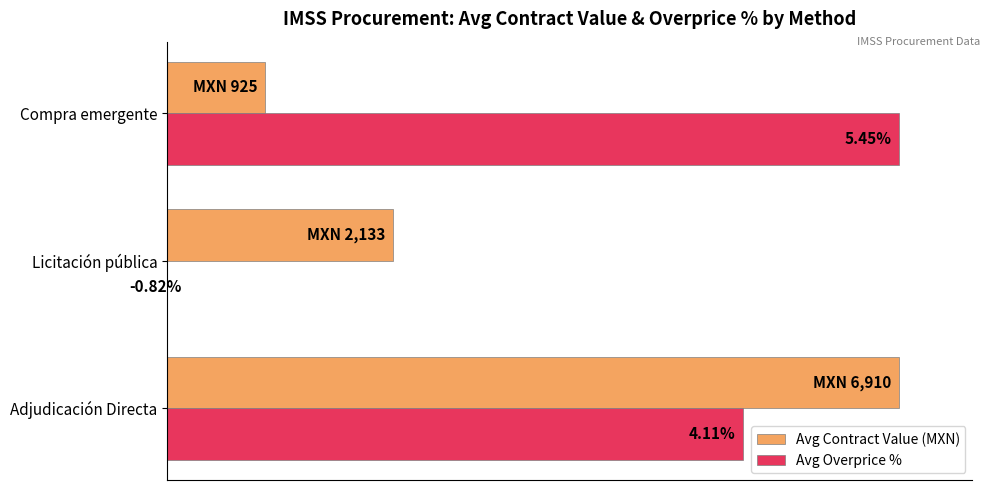

What are all the series names shown in the legend?

Avg Contract Value (MXN), Avg Overprice %